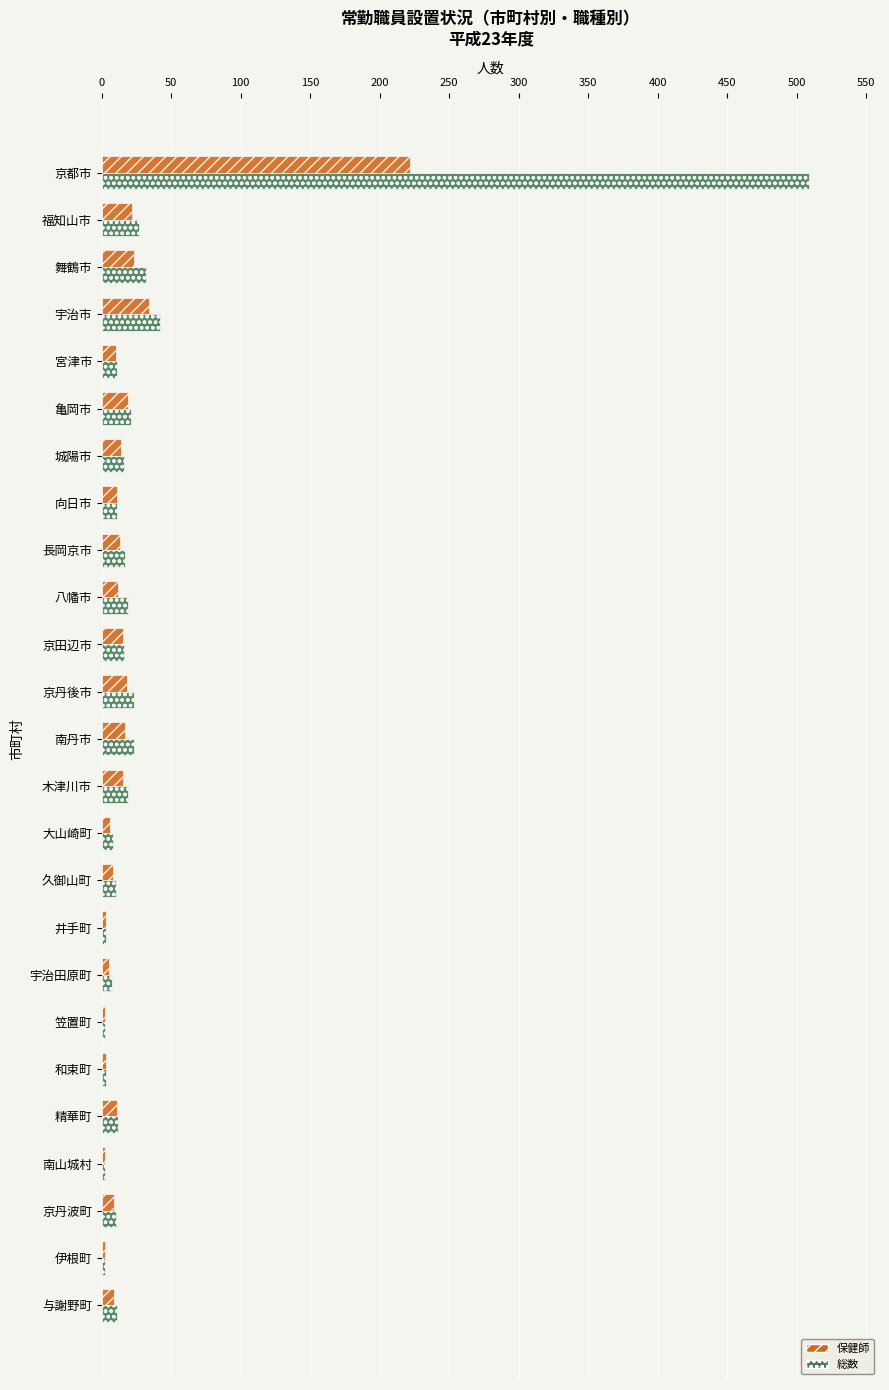

What is the sum of all 総数 values?

856